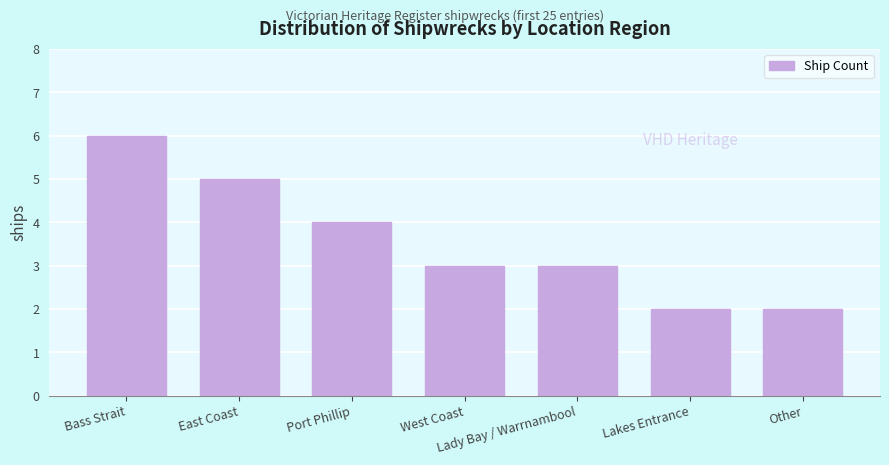

True or false: the data shows 5 at Lady Bay / Warrnambool.

False